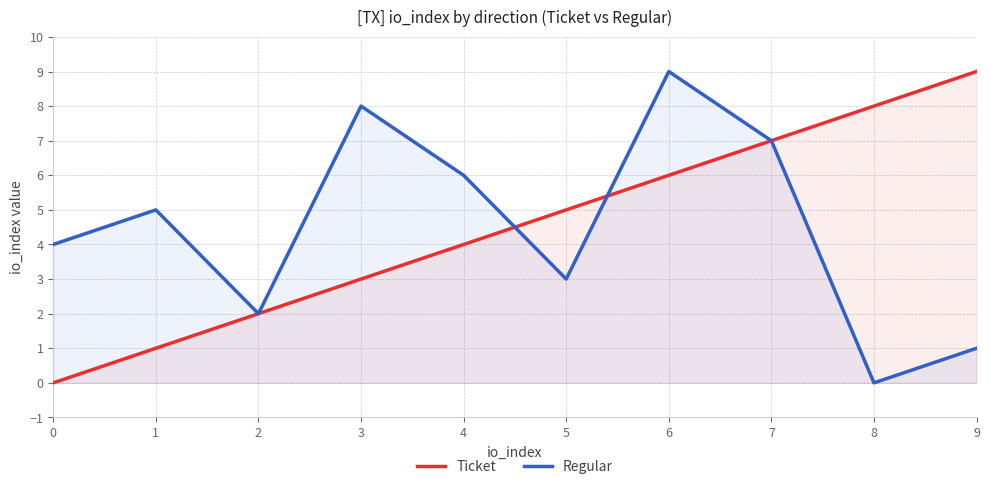

Where is Regular nearest to the value 4?

0